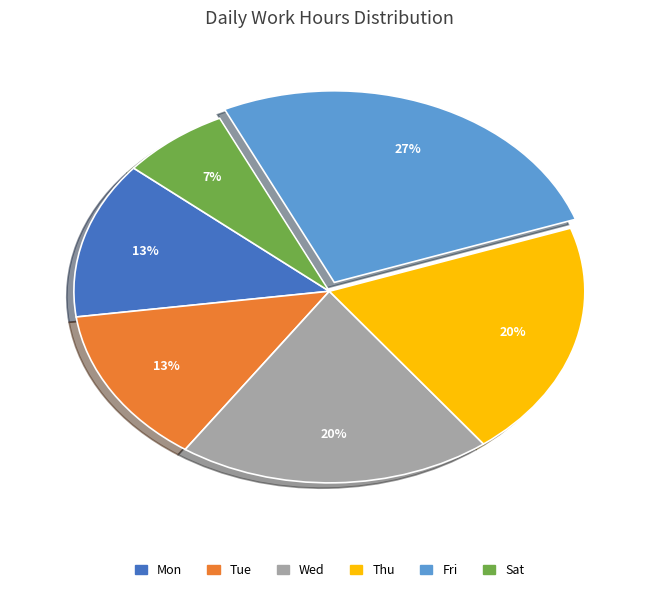

What is the smallest slice in the pie chart?

Sat